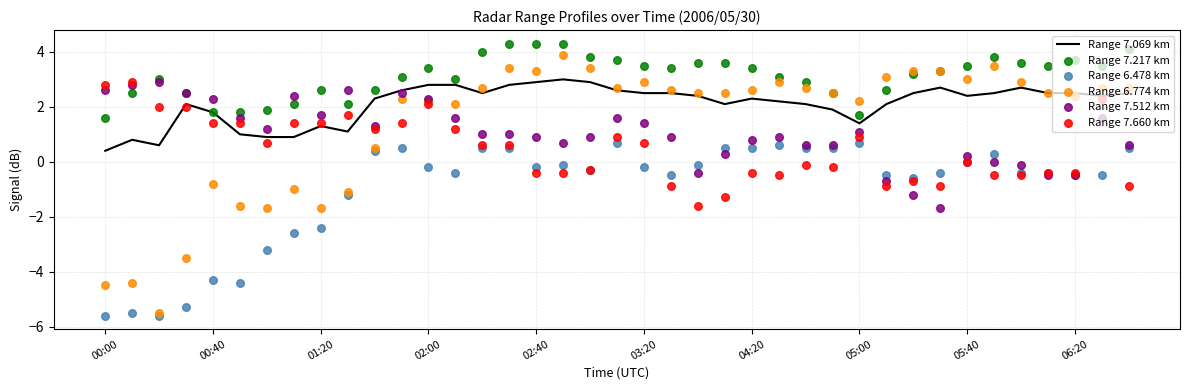

At which category is the sum across all series the highest?

02:00